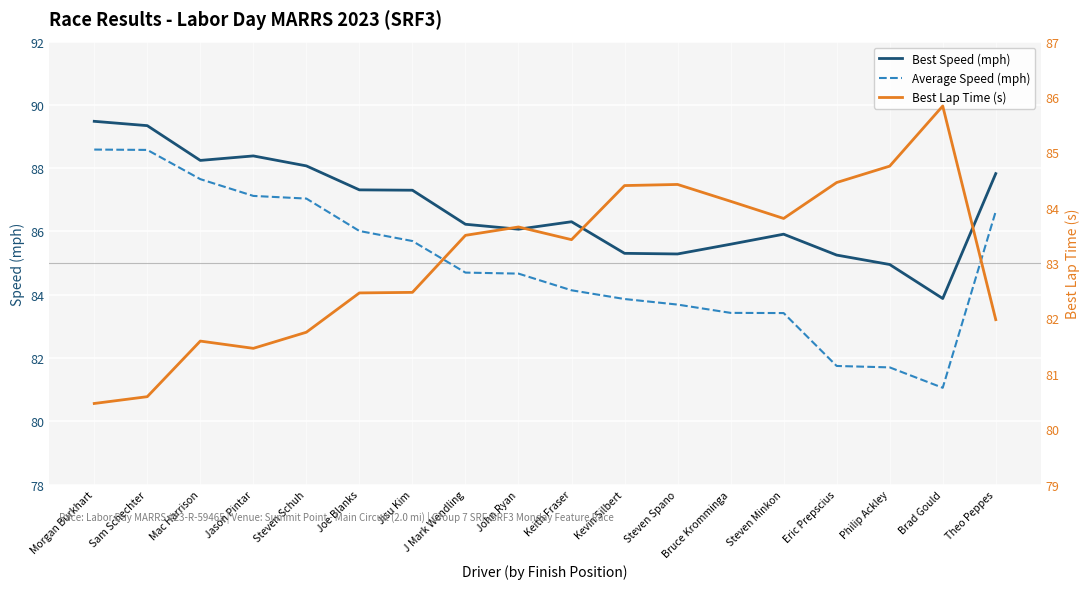

Which series has the largest range (max minus min)?

Average Speed (mph)